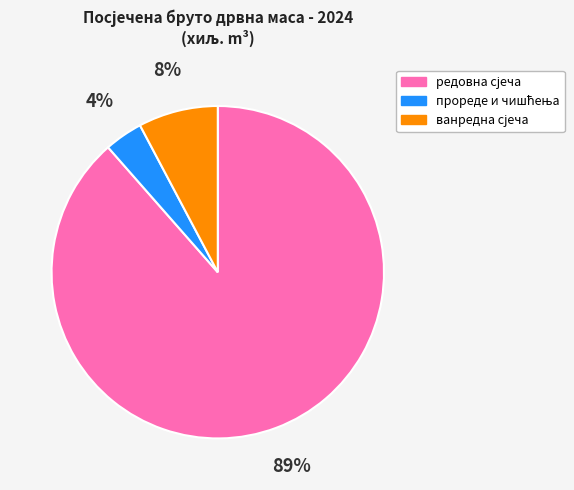

Is there a majority slice in this chart?

Yes